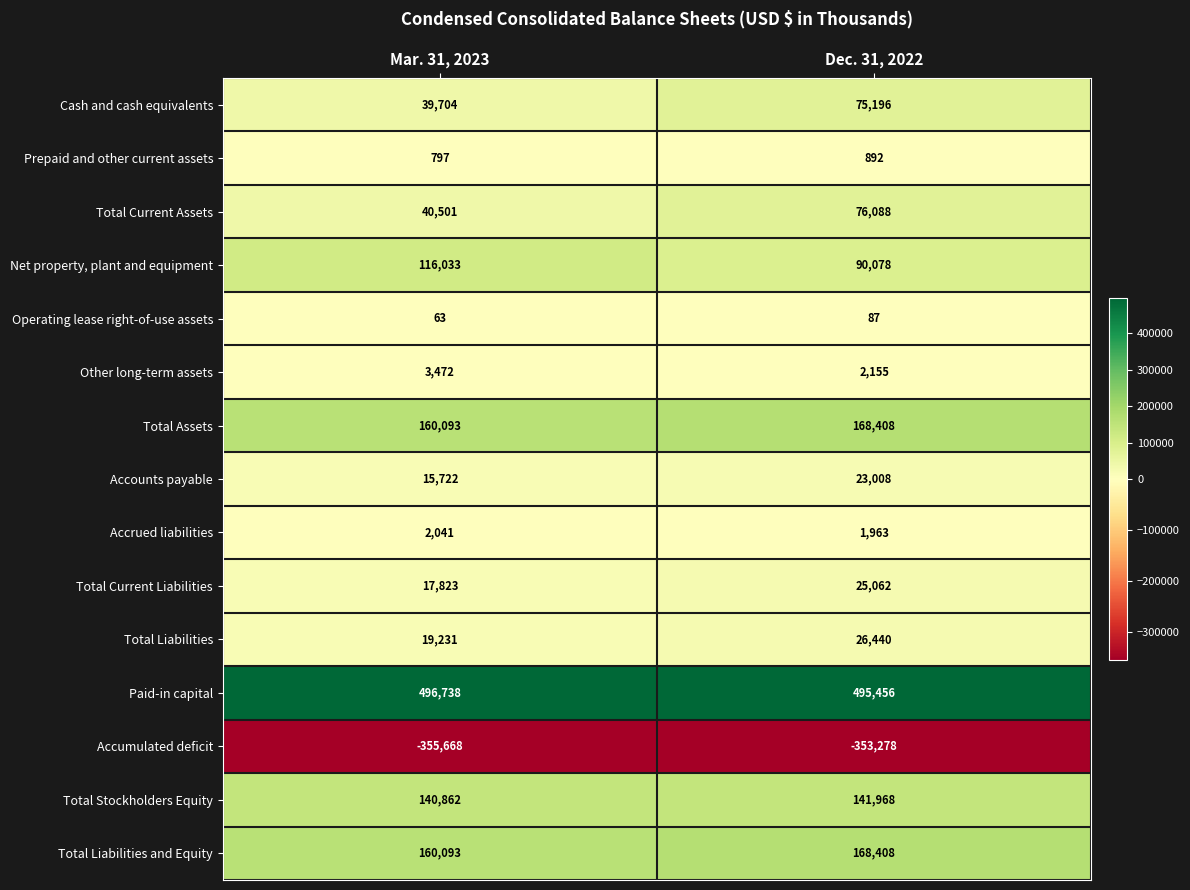

What is the sum of all Total Assets values?

328501